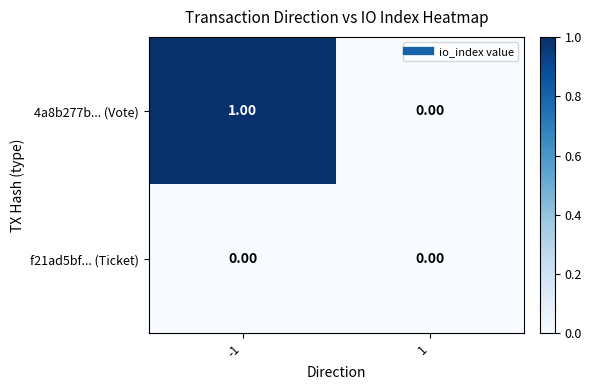

At -1, list the series in order from largest to smallest.

4a8b277b... (Vote), f21ad5bf... (Ticket)